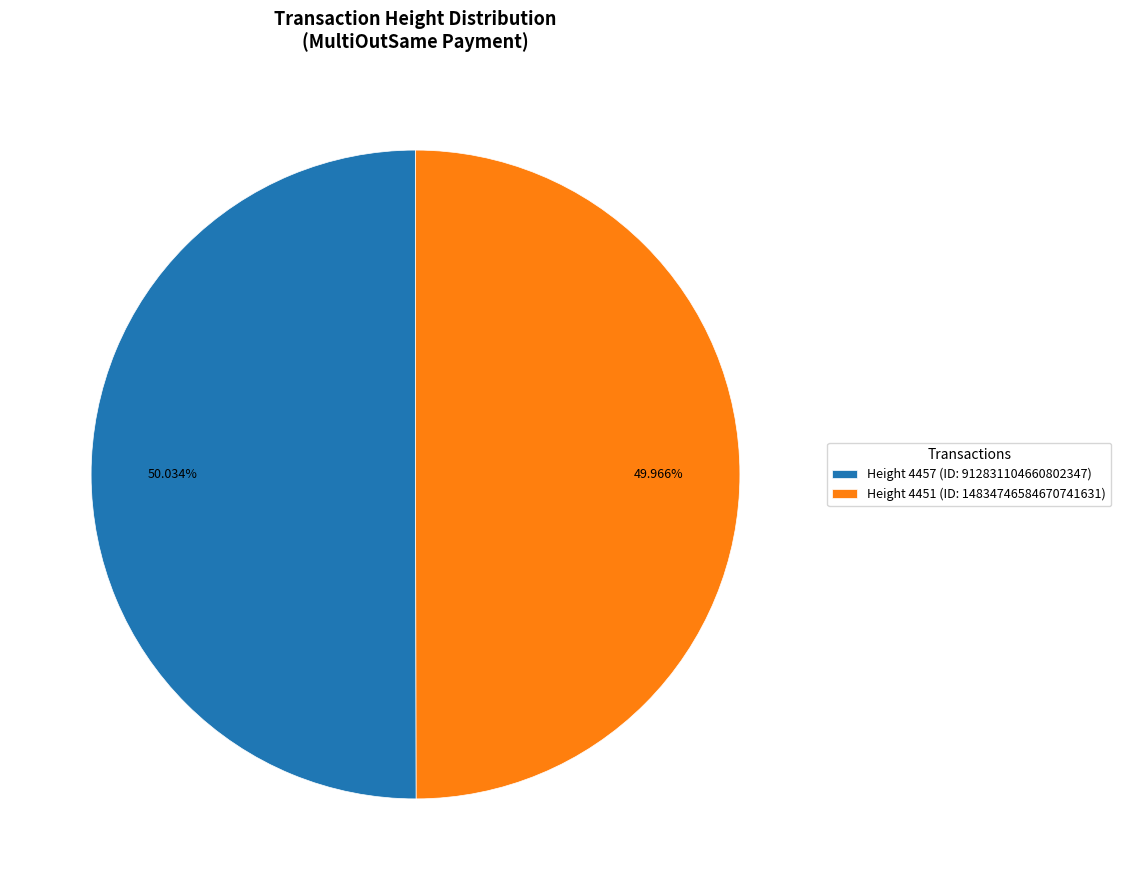

Does any single category account for the majority?

Yes